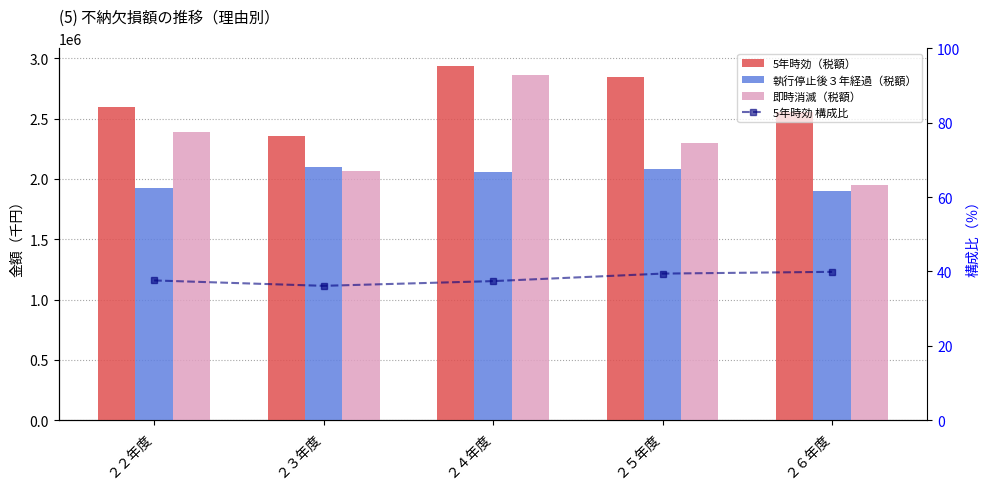

What is the difference between the second highest and second lowest values in the 5年時効 構成比 series?

2.0